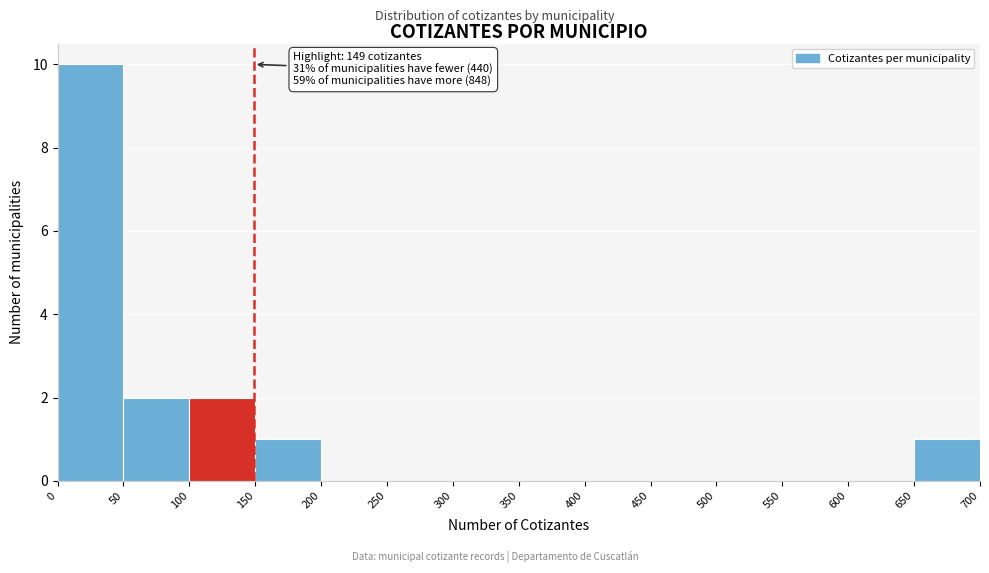

Which range on the x-axis has the tallest bar?

0 to 50